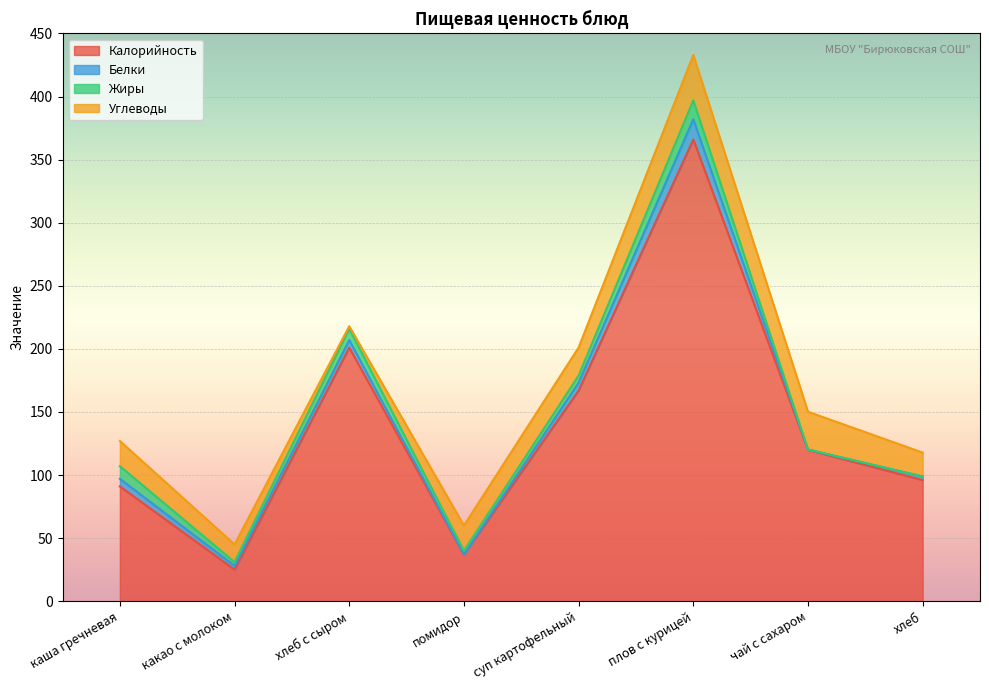

The value of Калорийность at хлеб is 34.0. True or false?

False